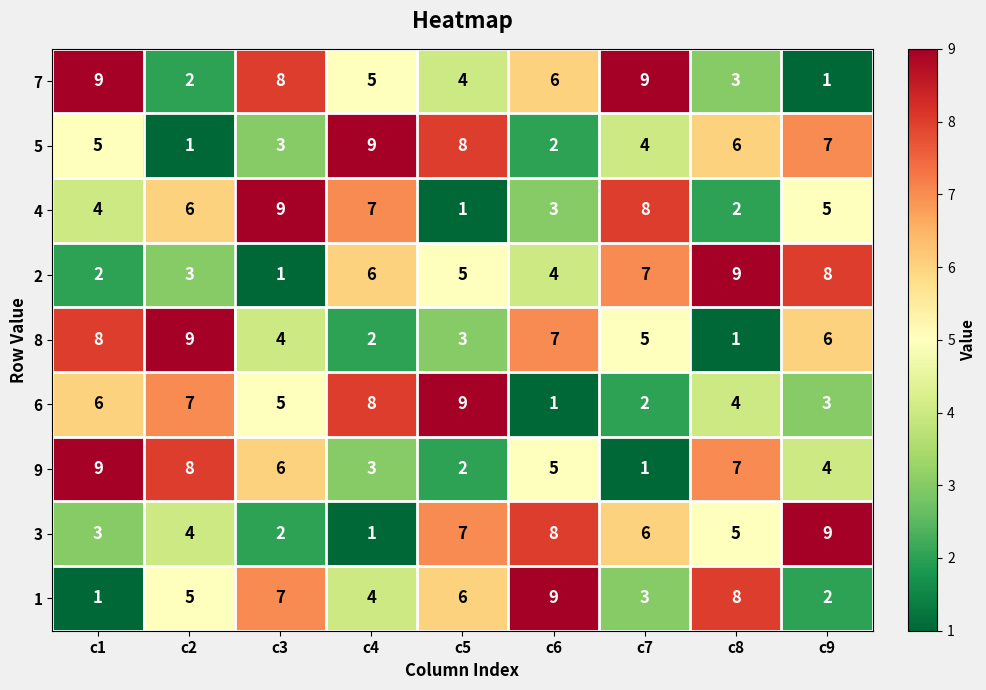

How many distinct data groups are displayed?

9